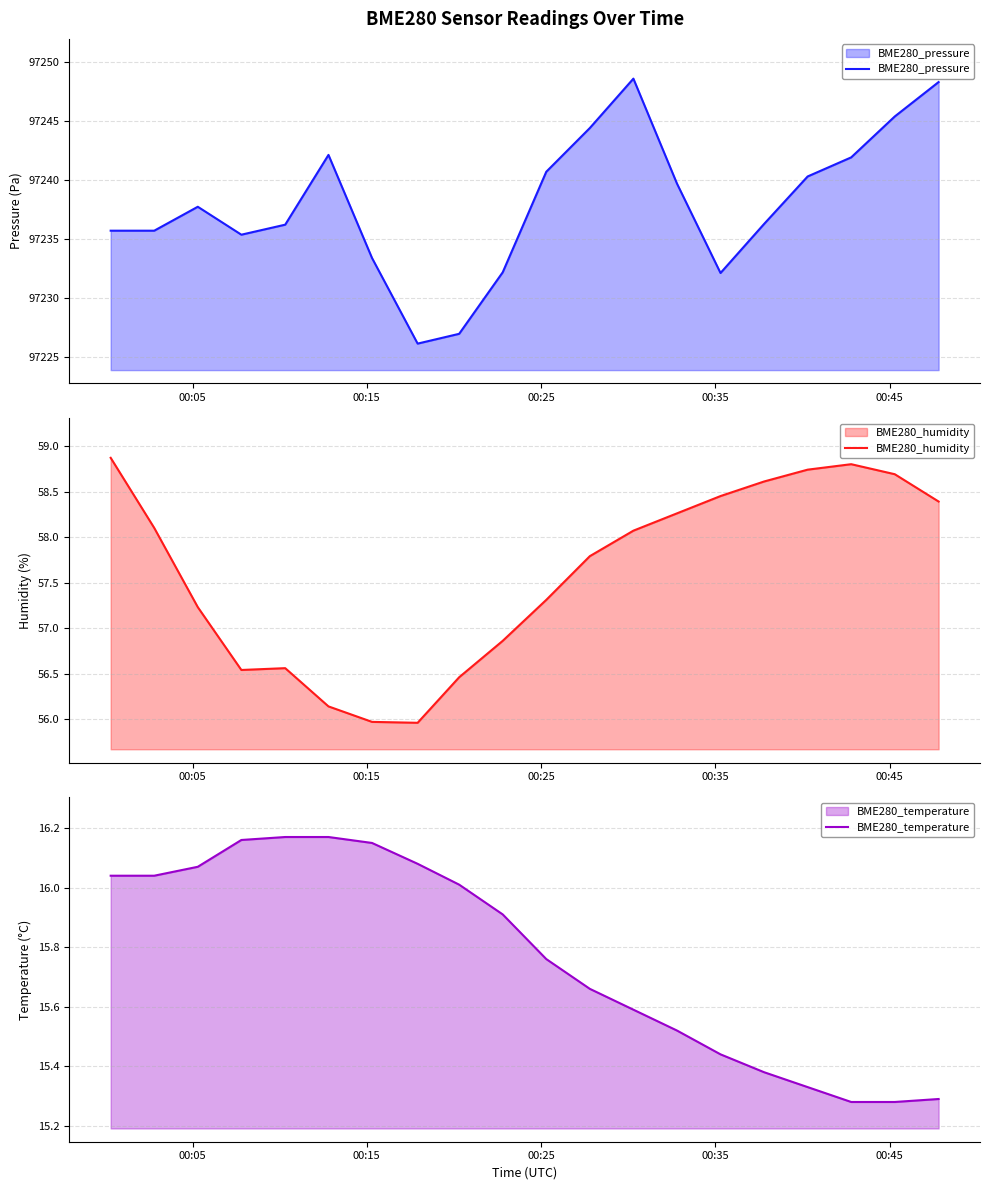

What is the highest value of the BME280_pressure series?

97248.6